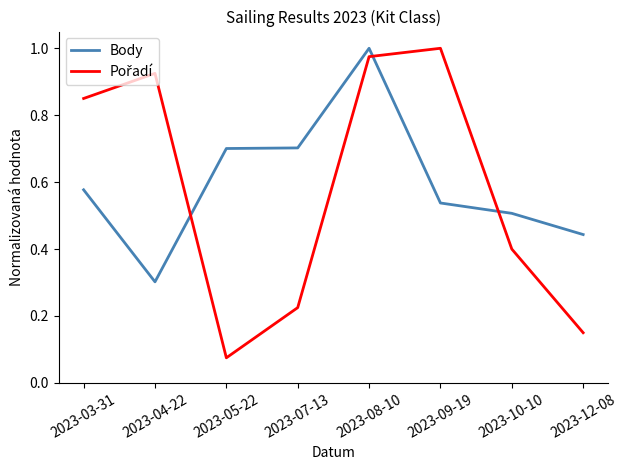

Where is the first local minimum for Body?

2023-04-22